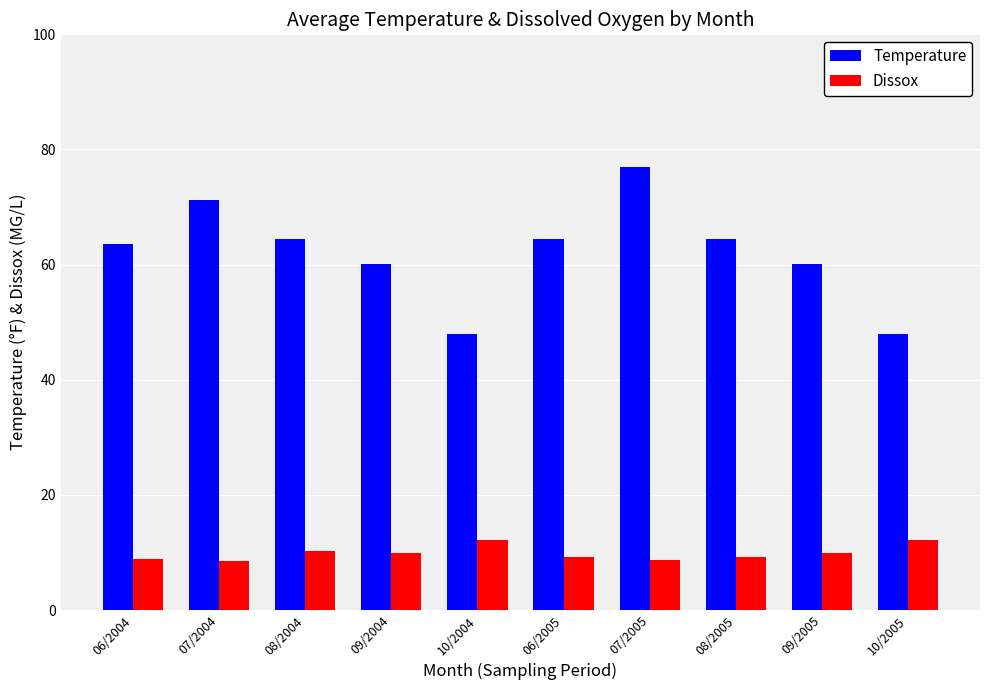

What are all the series names shown in the legend?

Temperature, Dissox